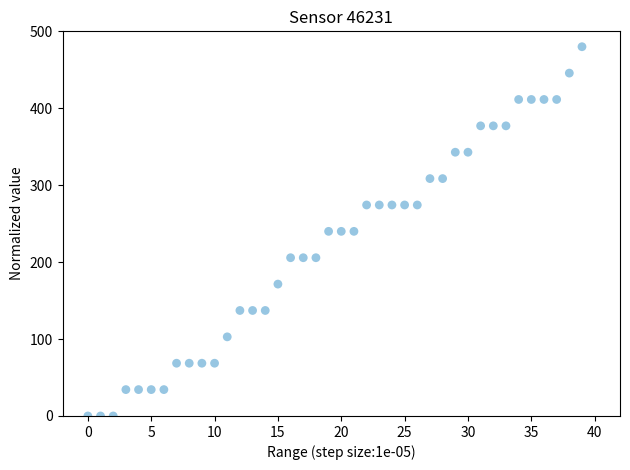

What is the range of Y values (max minus min)?

480.0